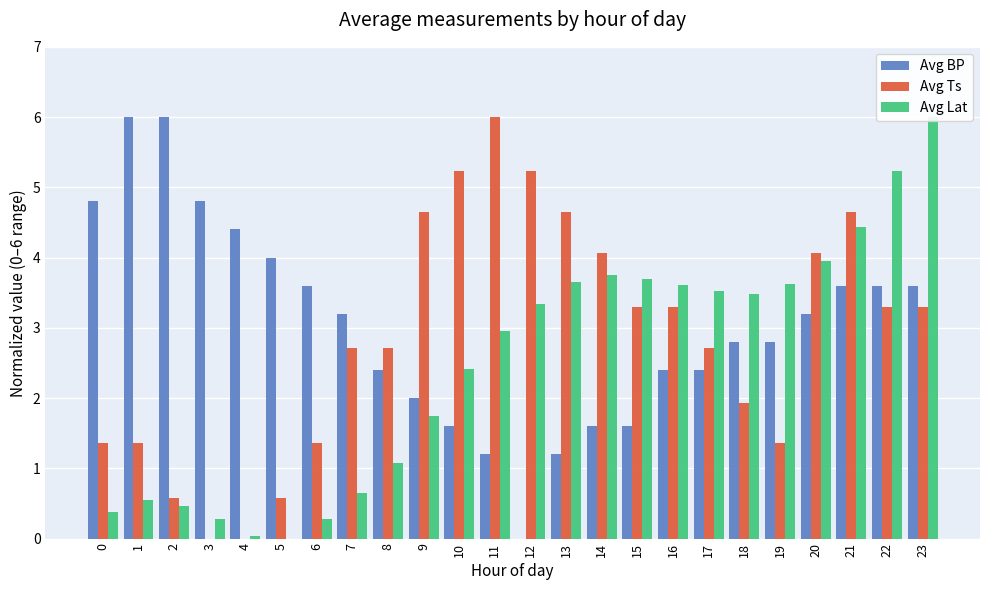

Between 16 and 3, which is larger?

3